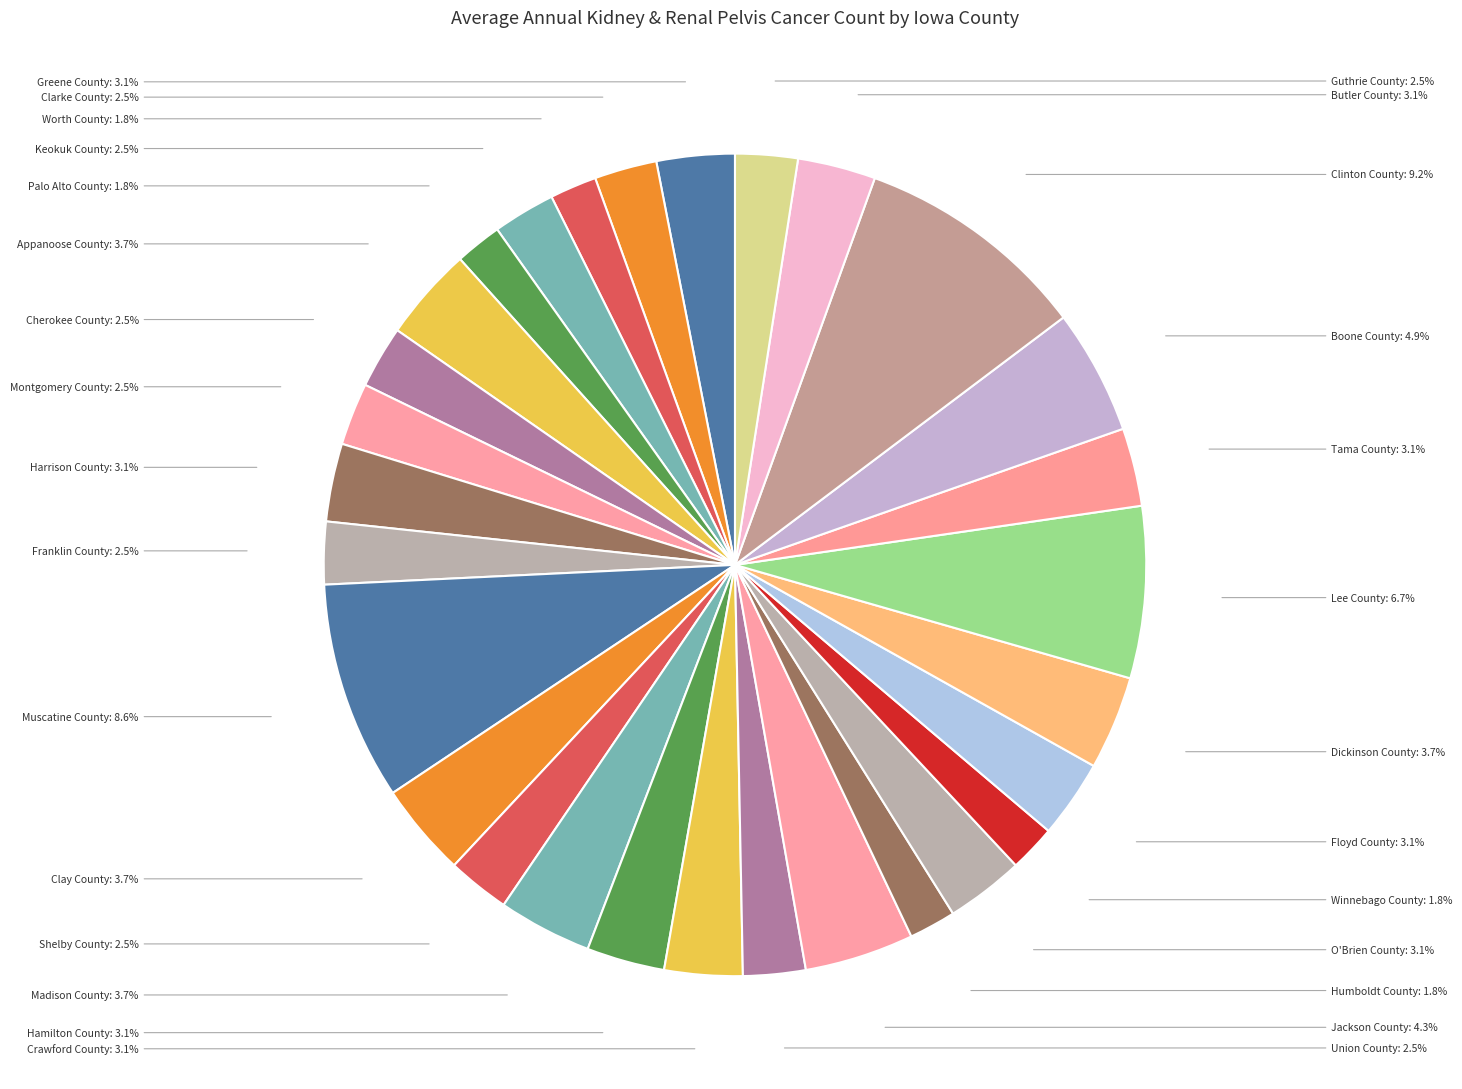

Which has a higher value, Humboldt County or Jackson County?

Jackson County